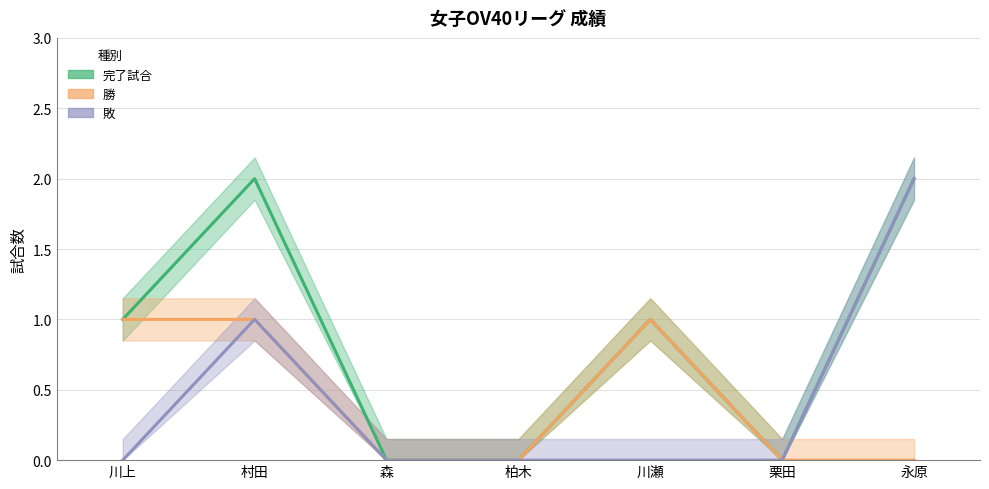

What is the maximum value for 勝?

1